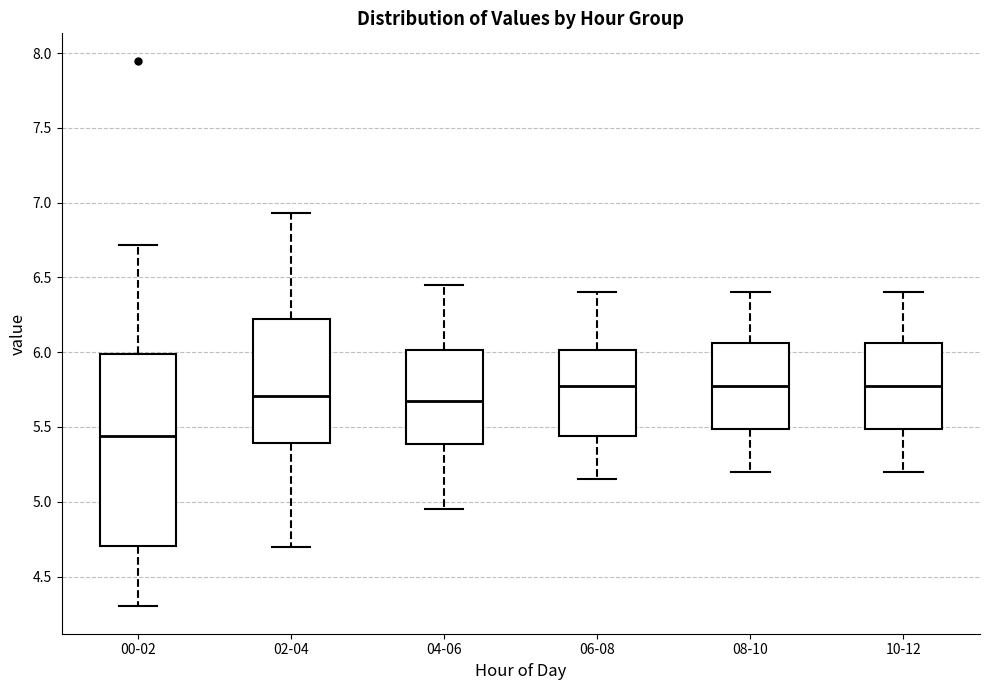

Reading left to right, read every box against the y-axis: the position of its median line, the range the box covers, and the ends of its whiskers. The values are not printed on the chart, so give them approximately, as read against the axis.

00-02: median 5.45, box 4.70 to 6.00, whiskers 4.30 to 6.70
02-04: median 5.70, box 5.40 to 6.25, whiskers 4.70 to 6.95
04-06: median 5.70, box 5.40 to 6.00, whiskers 4.95 to 6.45
06-08: median 5.80, box 5.45 to 6.00, whiskers 5.15 to 6.40
08-10: median 5.80, box 5.50 to 6.05, whiskers 5.20 to 6.40
10-12: median 5.80, box 5.50 to 6.05, whiskers 5.20 to 6.40